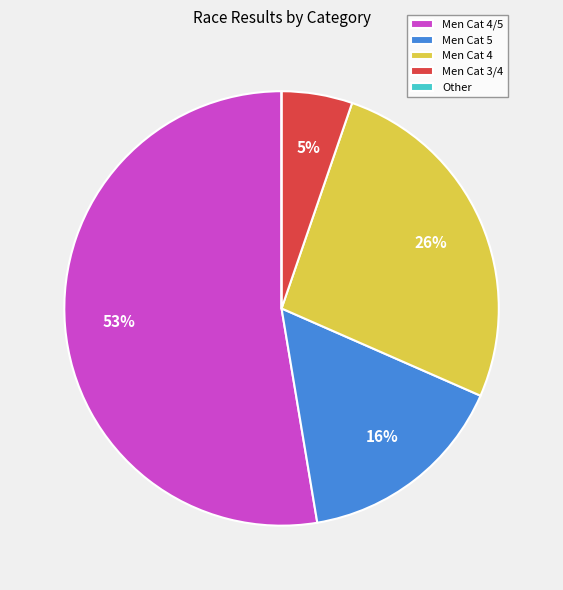

Which has a higher value, Men Cat 3/4 or Men Cat 5?

Men Cat 5